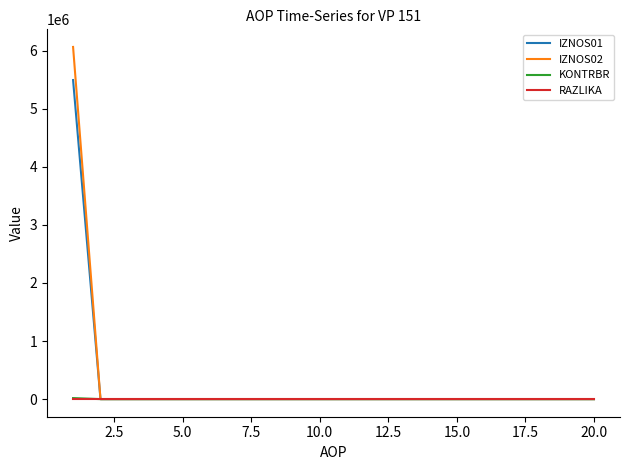

Does the chart have visible grid lines?

No